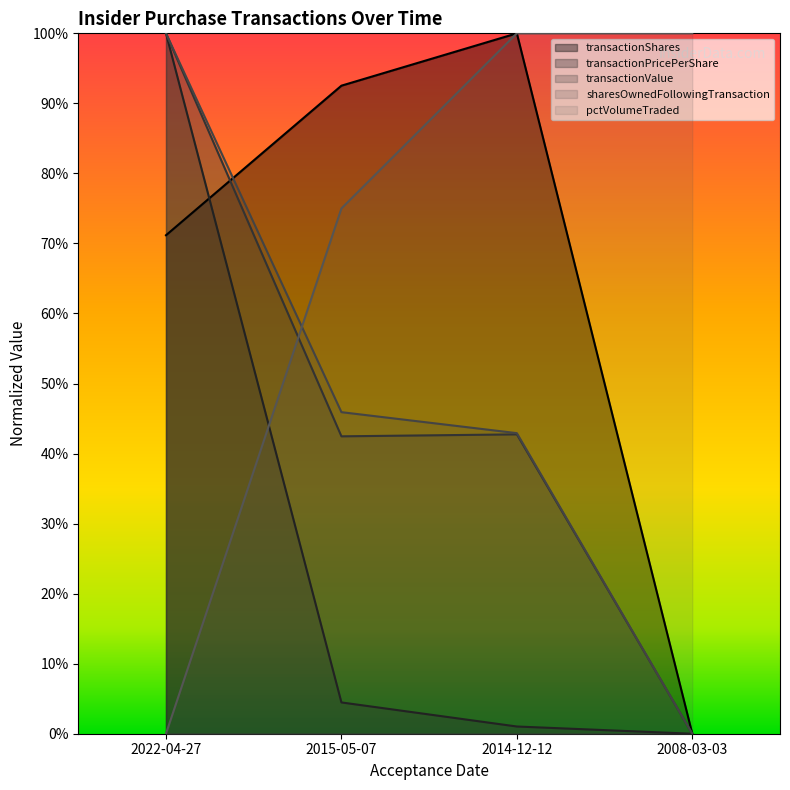

Reading left to right, what are all the values shown in this chart?

transactionShares: 0.7	0.9	1.0	0.0
transactionPricePerShare: 1.0	0.0	0.0	0.0
transactionValue: 1.0	0.4	0.4	0.0
sharesOwnedFollowingTransaction: 1.0	0.5	0.4	0.0
pctVolumeTraded: 0.0	0.8	1.0	1.0